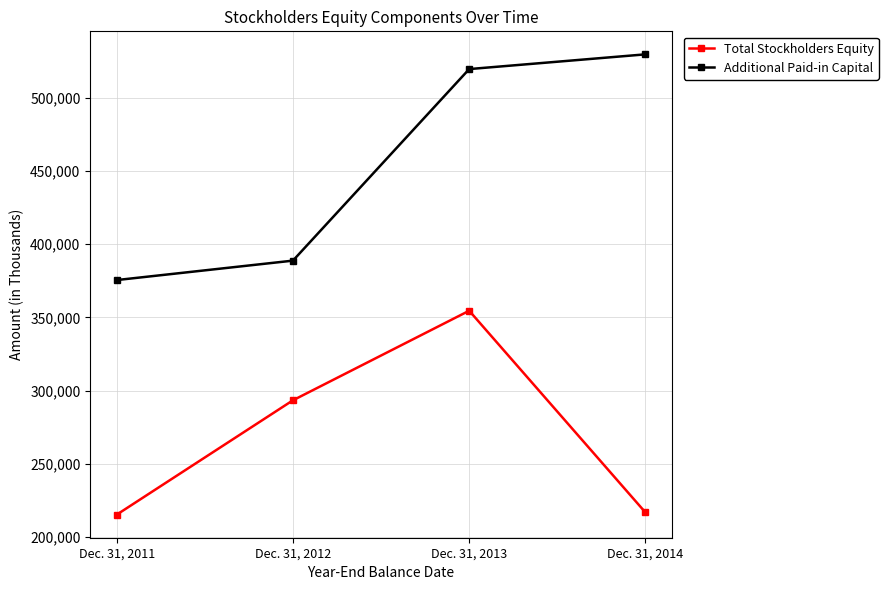

What is the difference between the maximum and second lowest values in the Additional Paid-in Capital series?

140884